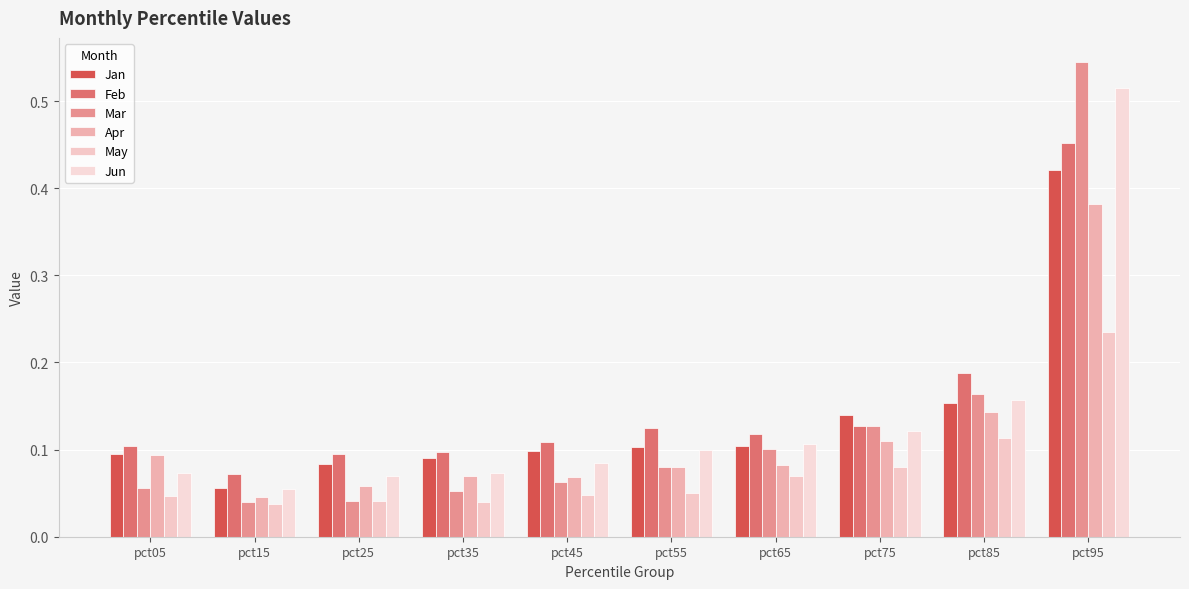

How many bars are there in total?

60